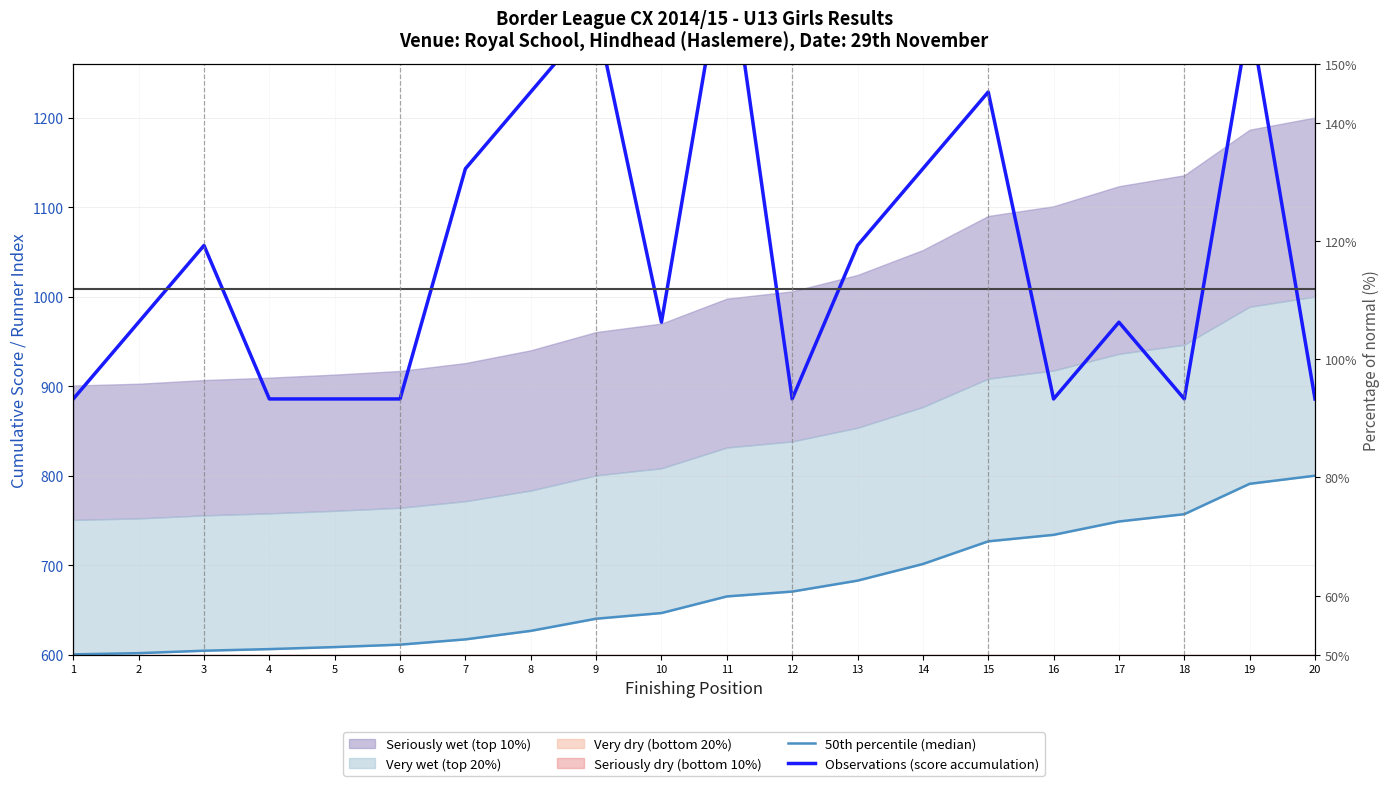

Is the value of 50th percentile (median) at 9 greater than the value of Observations (score accumulation) at 10?

No